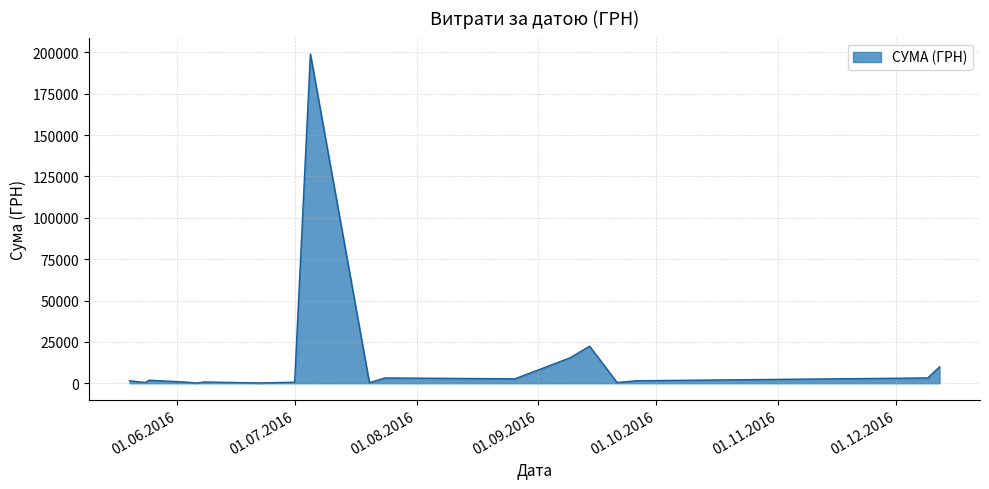

What is the difference between the maximum and minimum values?

198880.0